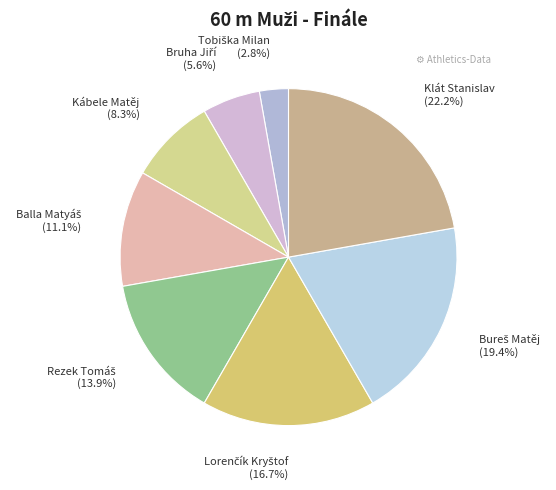

To the nearest percent, what is the average slice percentage?

12%